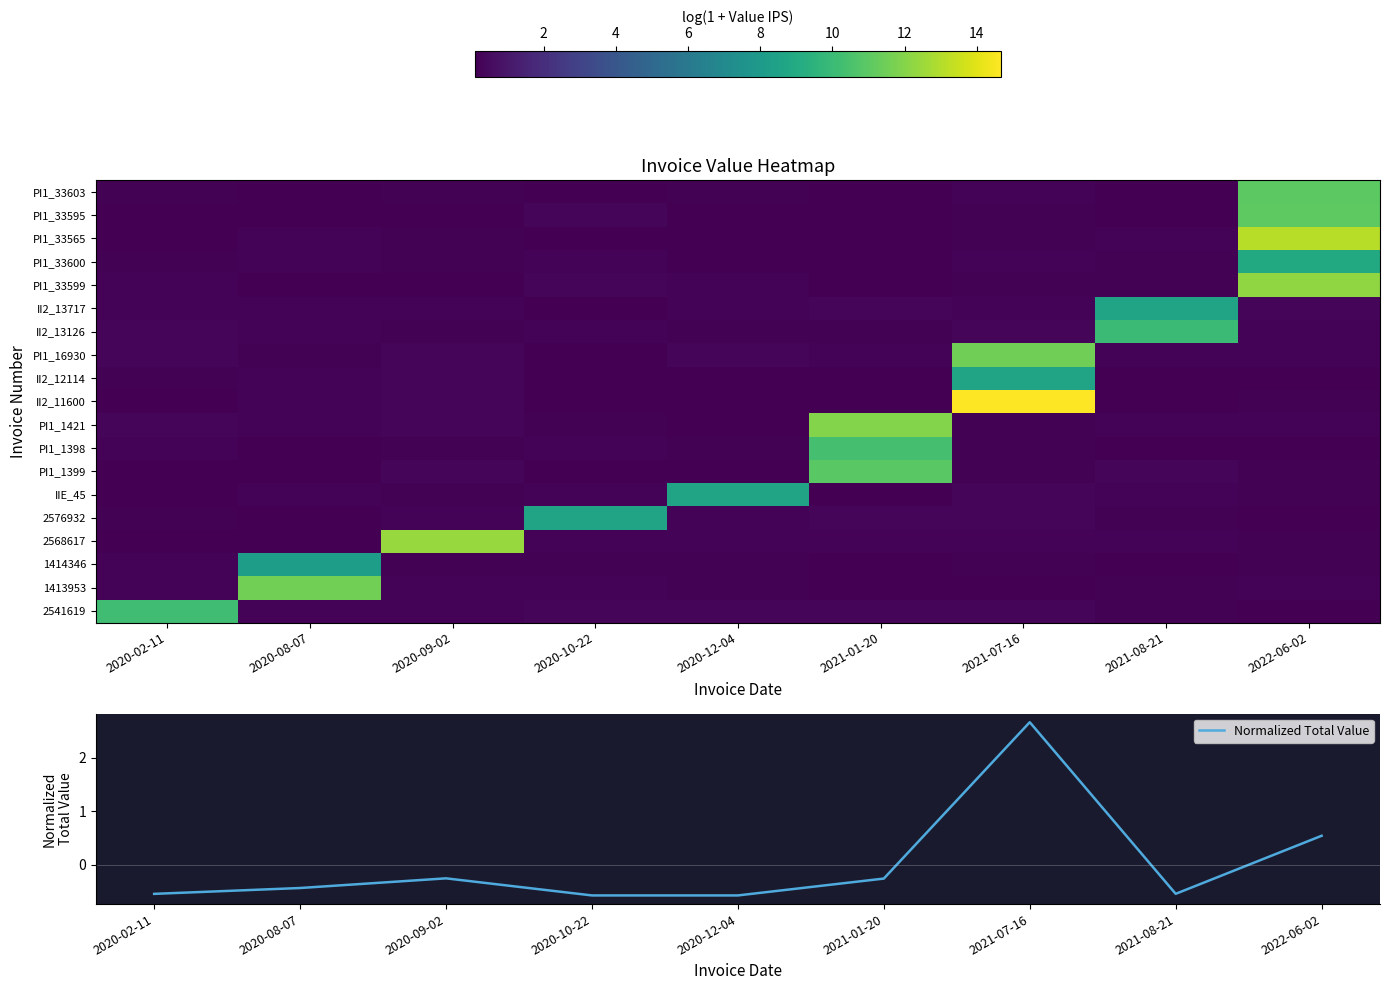

What is the minimum value for row_16?

0.1